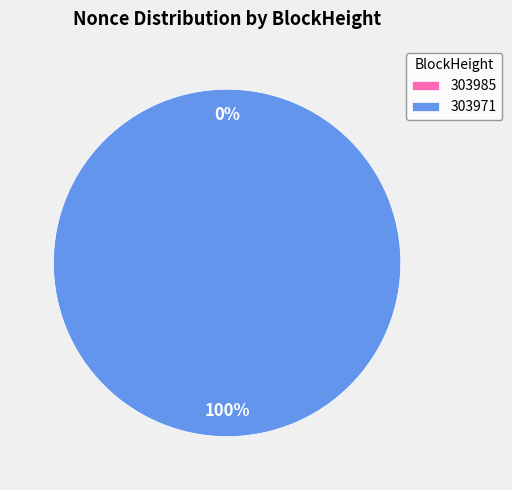

Count the number of slices in the pie.

2